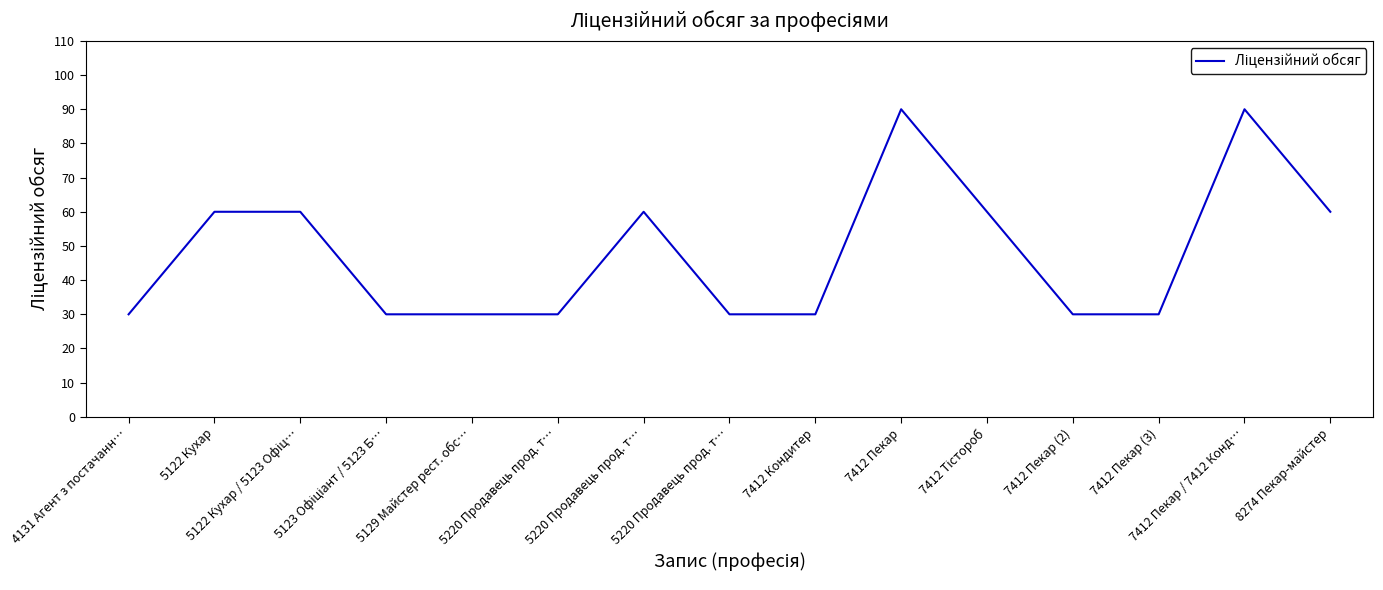

How many lines are shown in the chart?

1